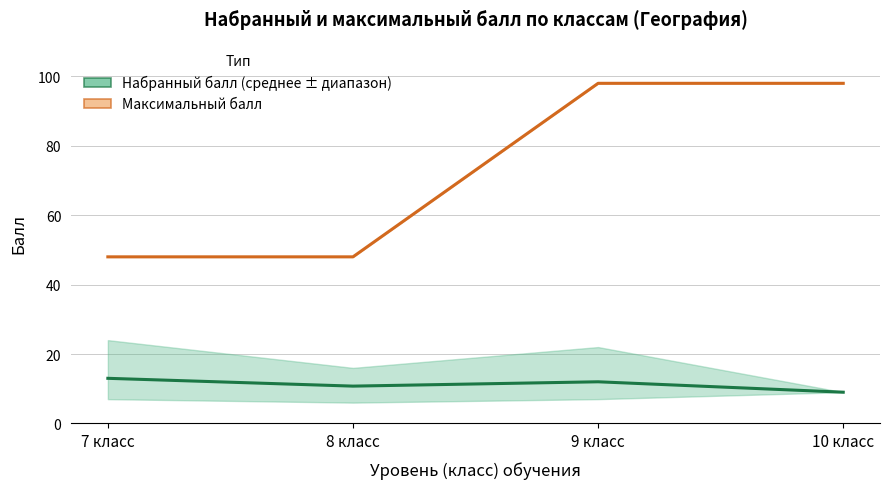

Reading left to right, extract all data points from this chart.

Максимальный балл: 7 класс=48.0	8 класс=48.0	9 класс=98.0	10 класс=98.0
Набранный балл: 7 класс=13.0	8 класс=10.8	9 класс=12.0	10 класс=9.0